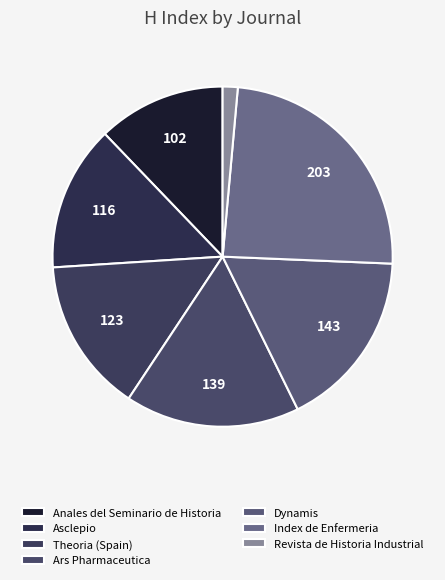

How many segments does this pie chart have?

7